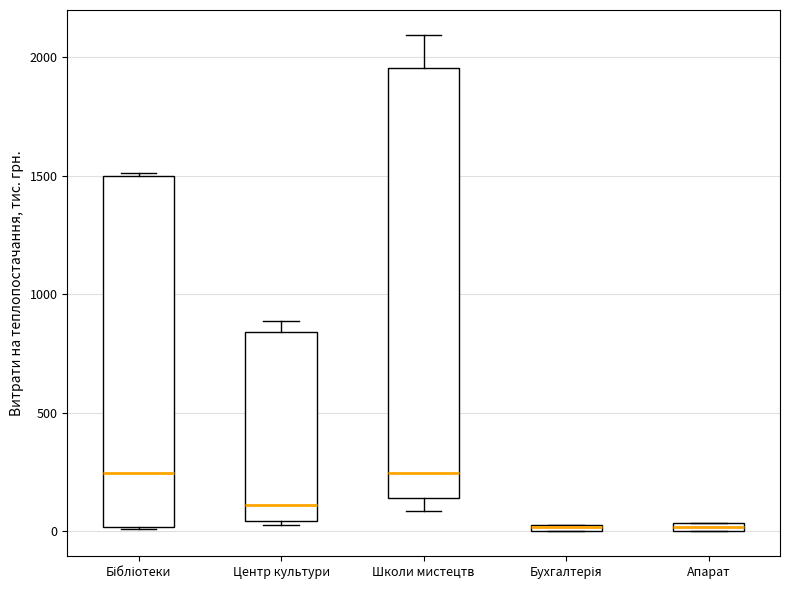

Which box is the tallest, from its lower edge to its upper edge?

Школи мистецтв